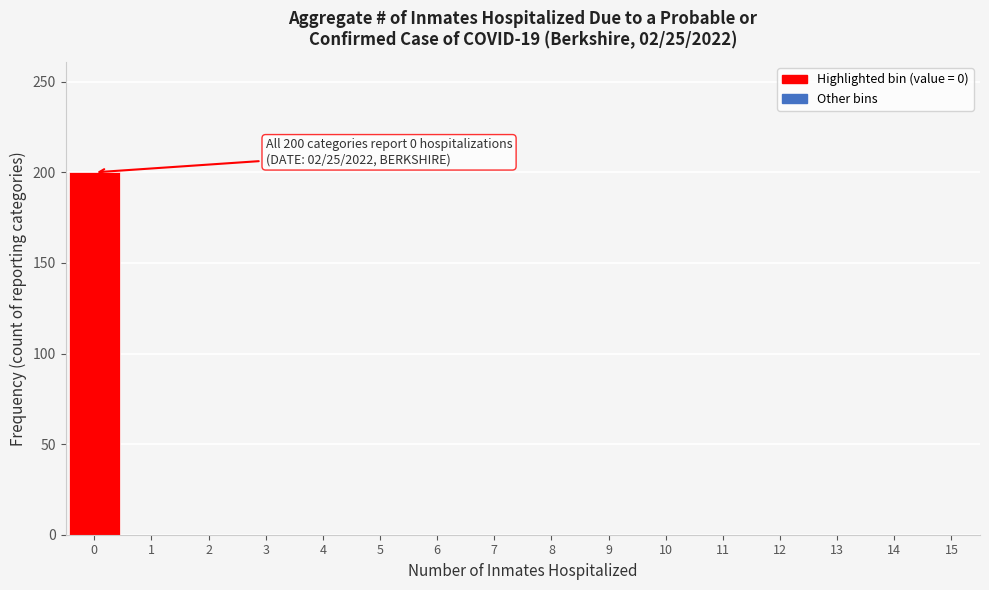

Which range on the x-axis has the tallest bar?

-0.5 to 0.5